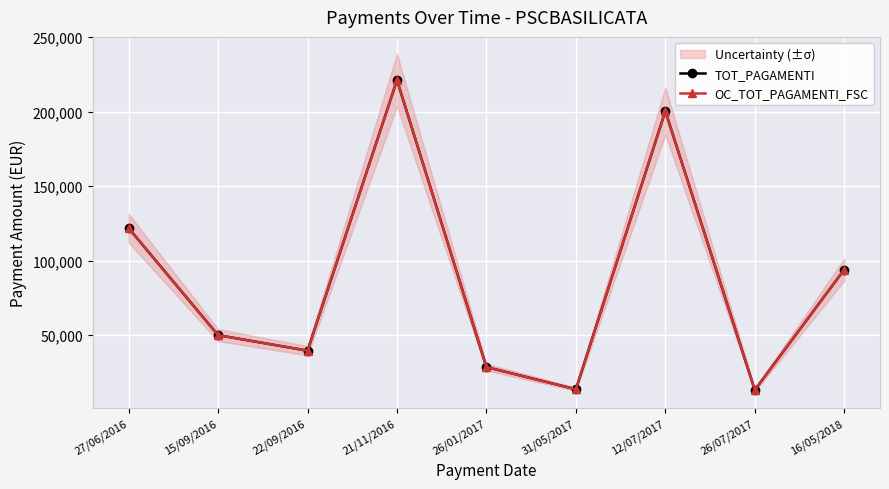

How many lines are shown in the chart?

2